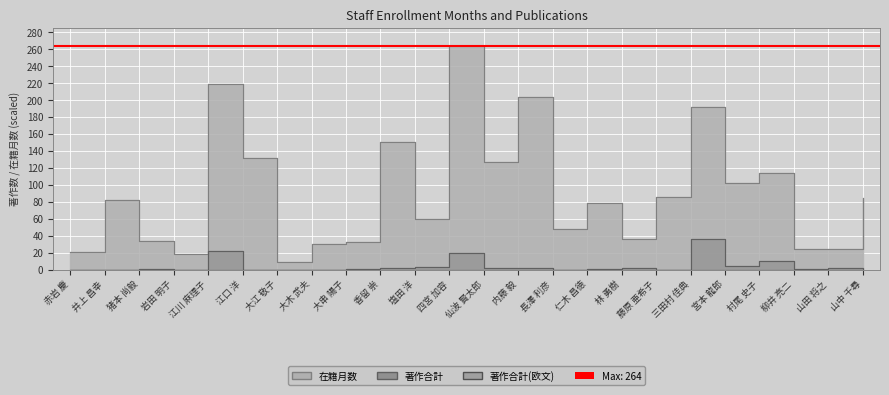

True or false: 在籍月数 has more than 1 points higher than both neighbors.

True